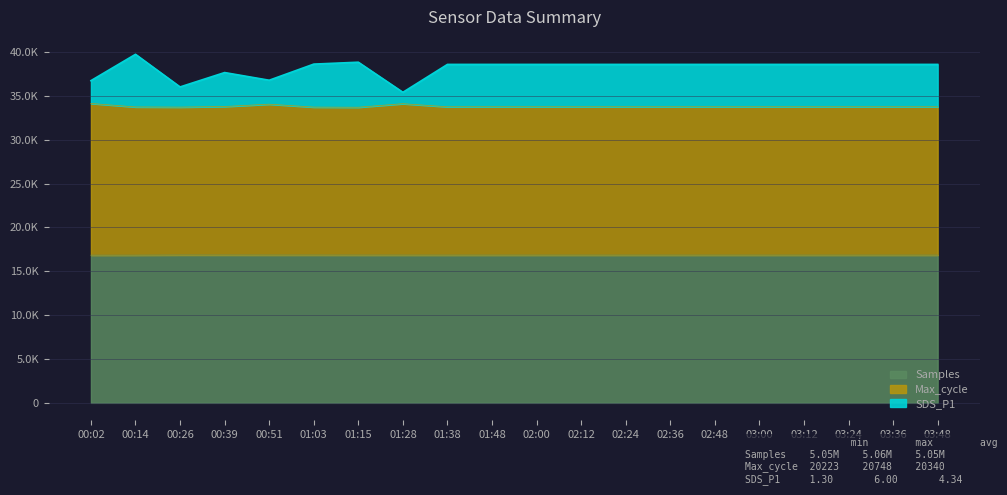

How many data points in Max_cycle are above 33746?

16